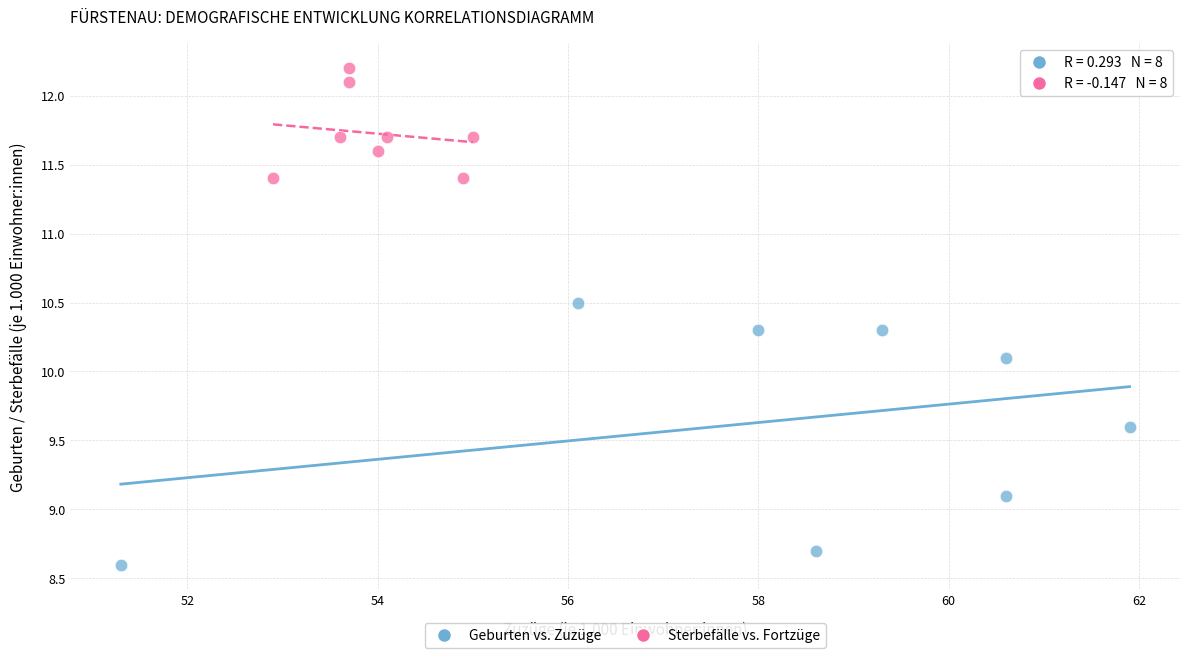

Which series has the largest Y range (max minus min)?

Geburten vs. Zuzüge